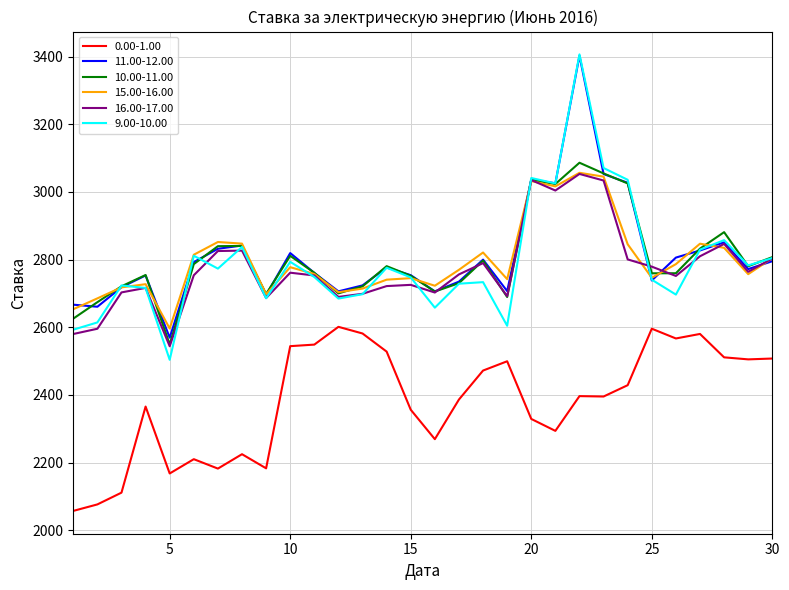

Which series has the widest spread of values?

9.00-10.00